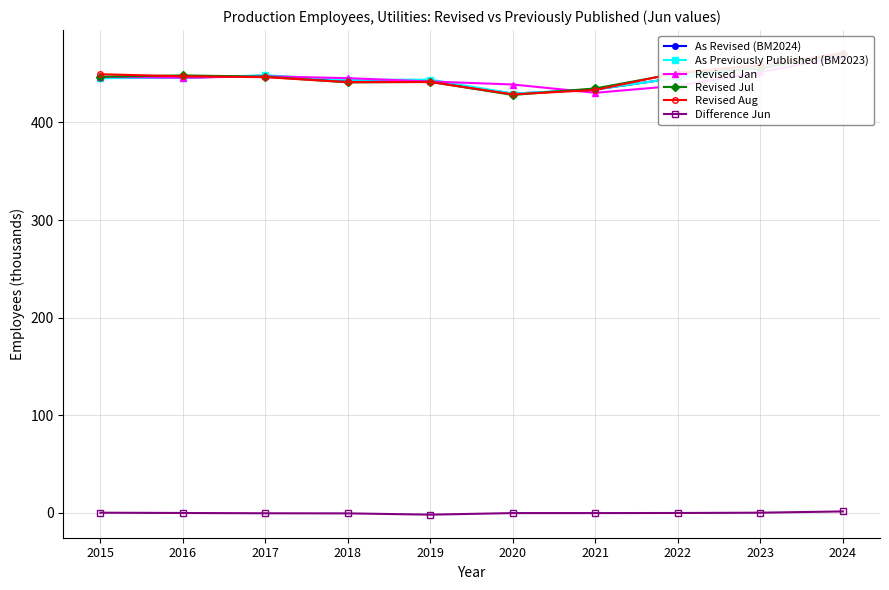

What is the value of the Revised Jul point at the 9th from the left?

455.3